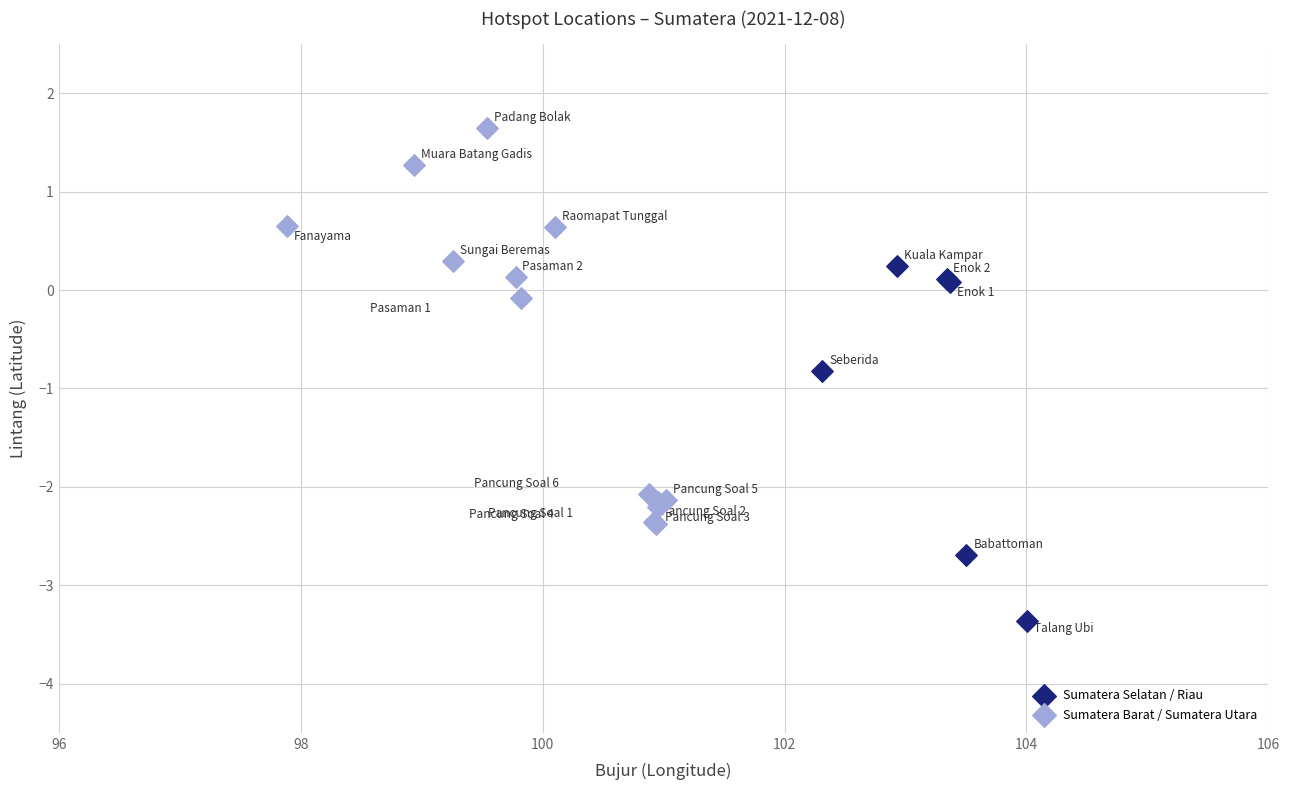

Which series contains the highest Y value?

Sumatera Barat / Sumatera Utara